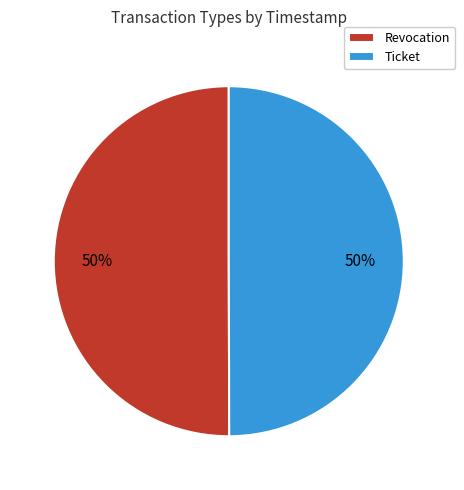

How many slices are in this pie chart?

2